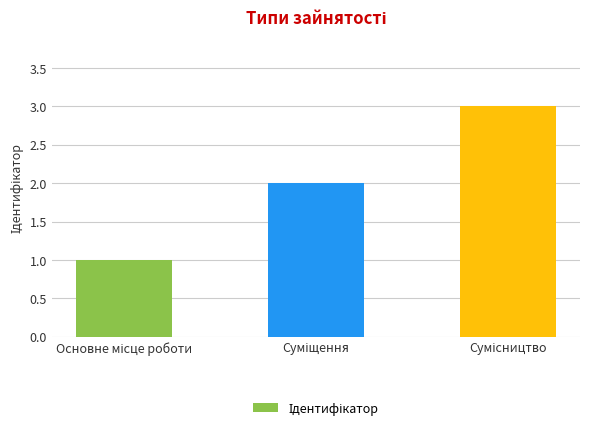

What is the sum of all values?

6